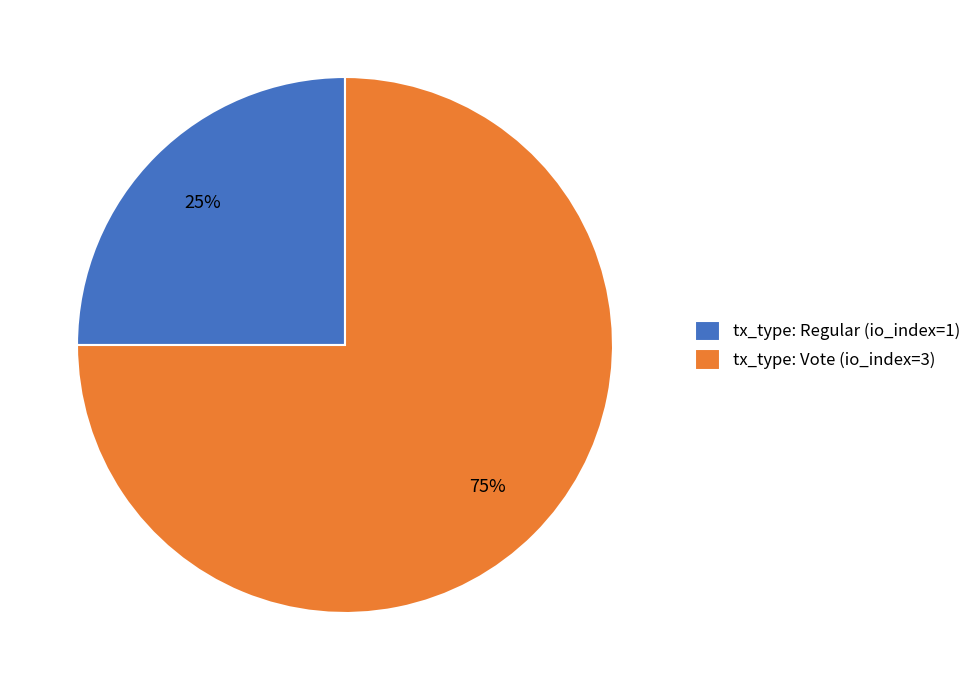

What percentage is the tx_type: Regular (io_index=1) slice, to the nearest percent?

25%